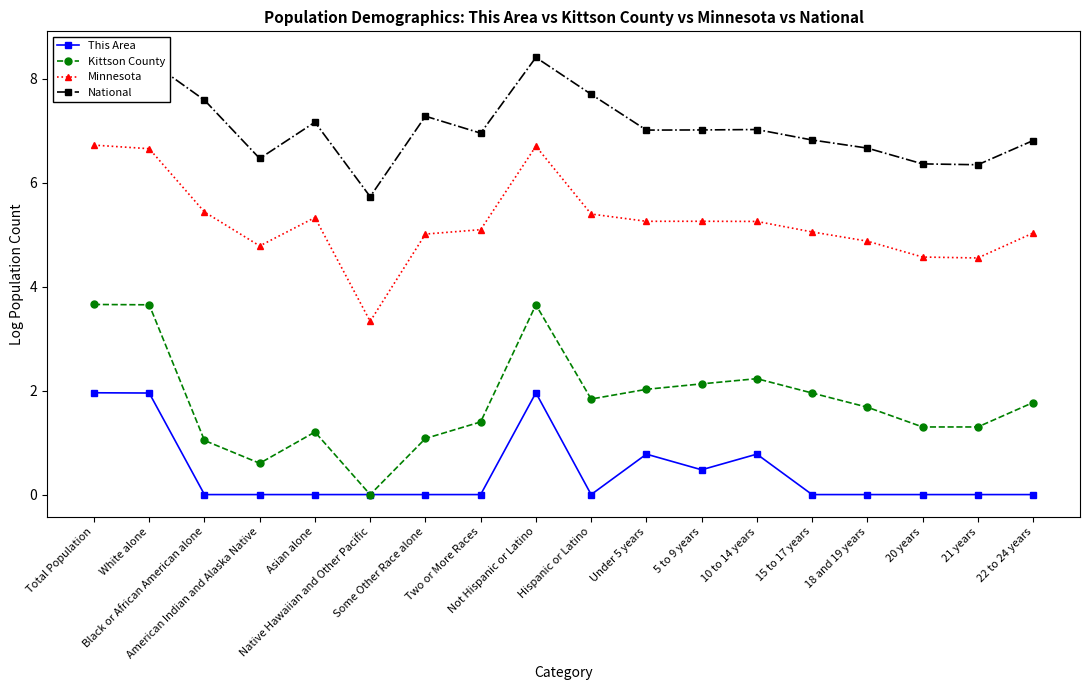

What position from the right is Total Population?

18